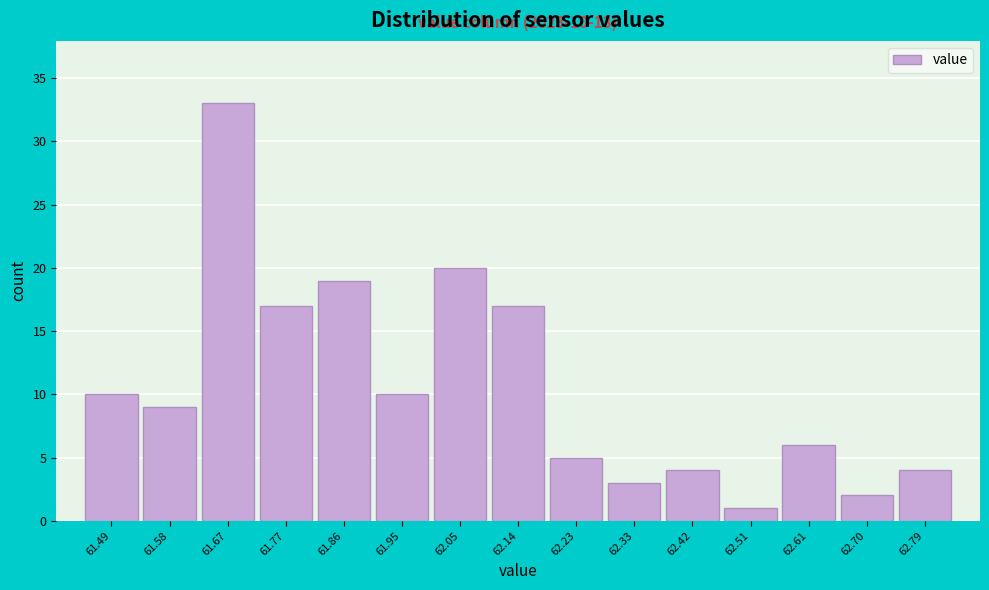

Over which range of the x-axis is the bar tallest?

61.63 to 61.72